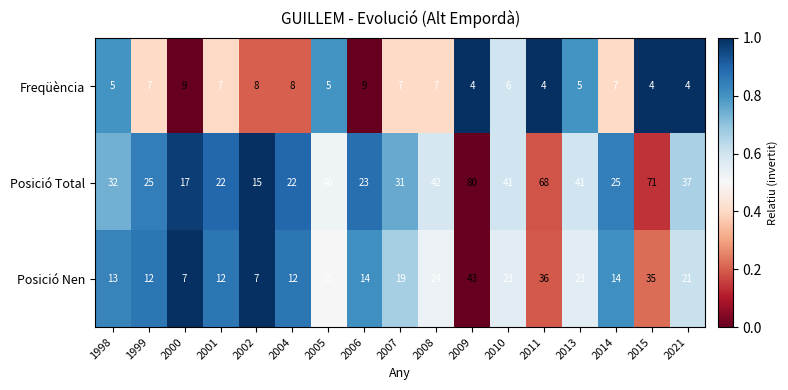

At which label does Posició Total reach its peak?

2009